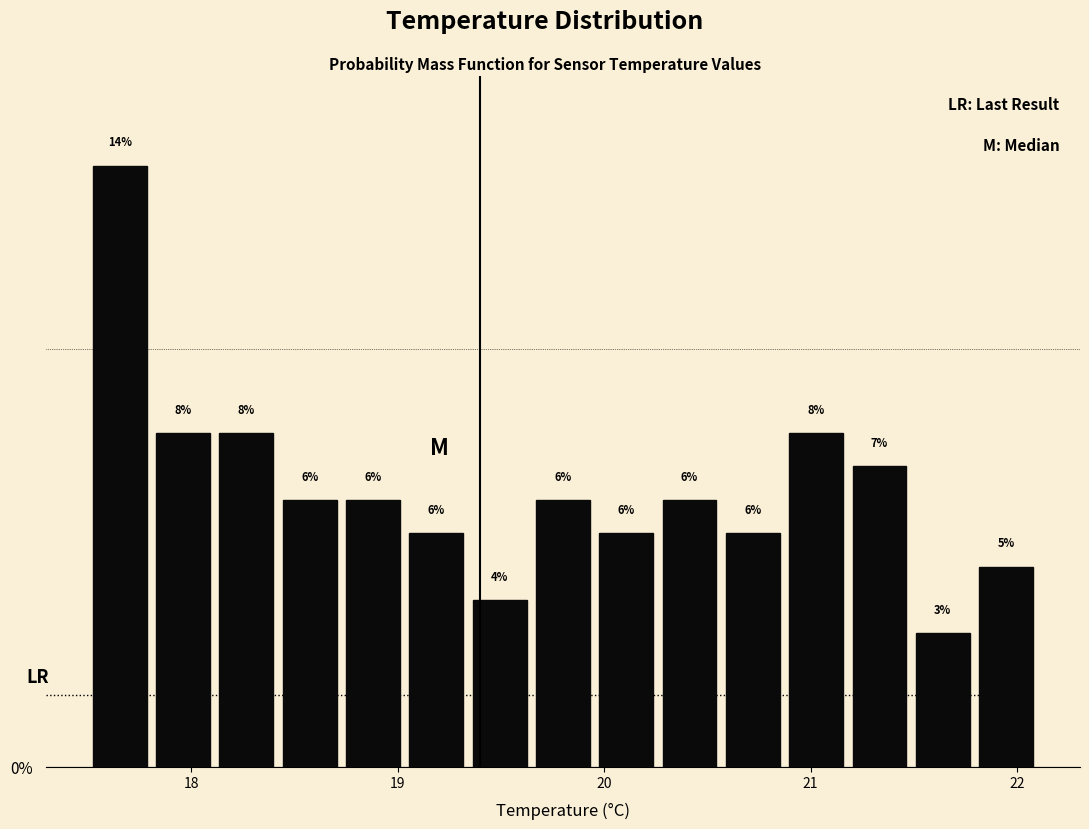

Read against the x-axis, roughly where is the centre of the tallest bar?

17.7